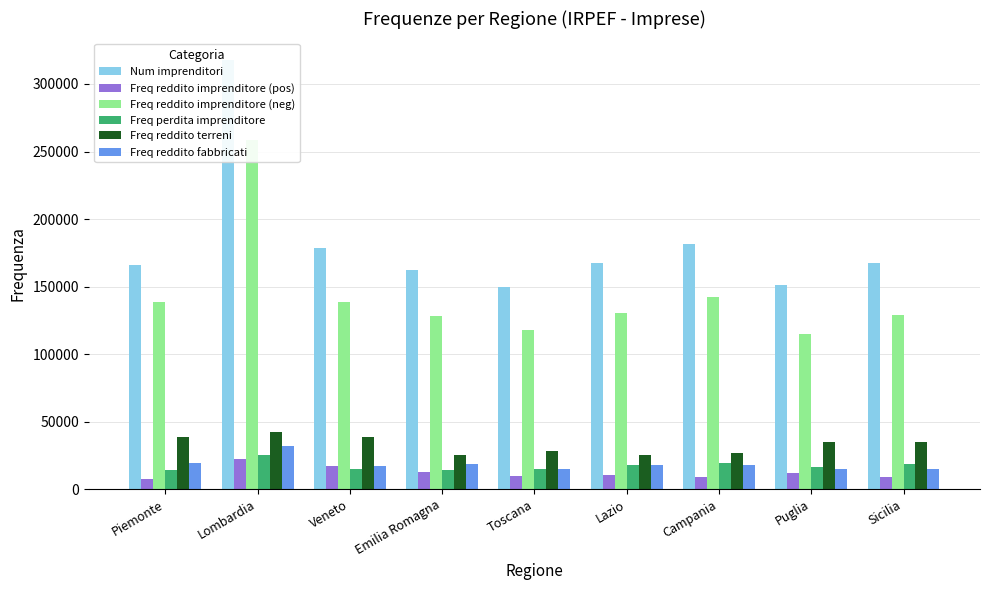

Count the number of categories in the chart.

9